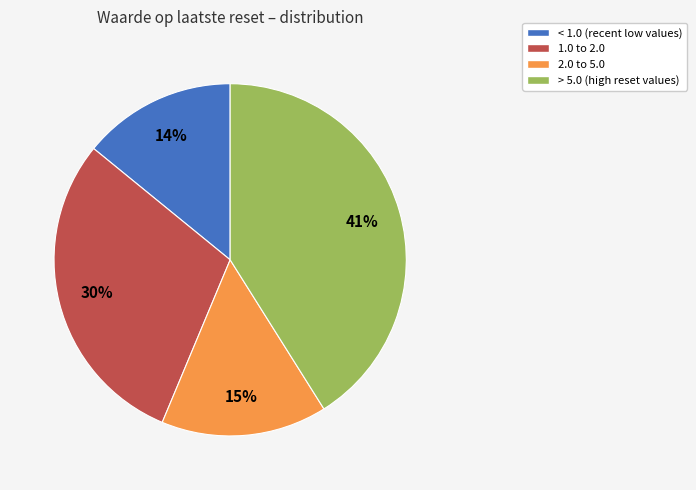

Is there any slice that represents more than half of the pie?

No